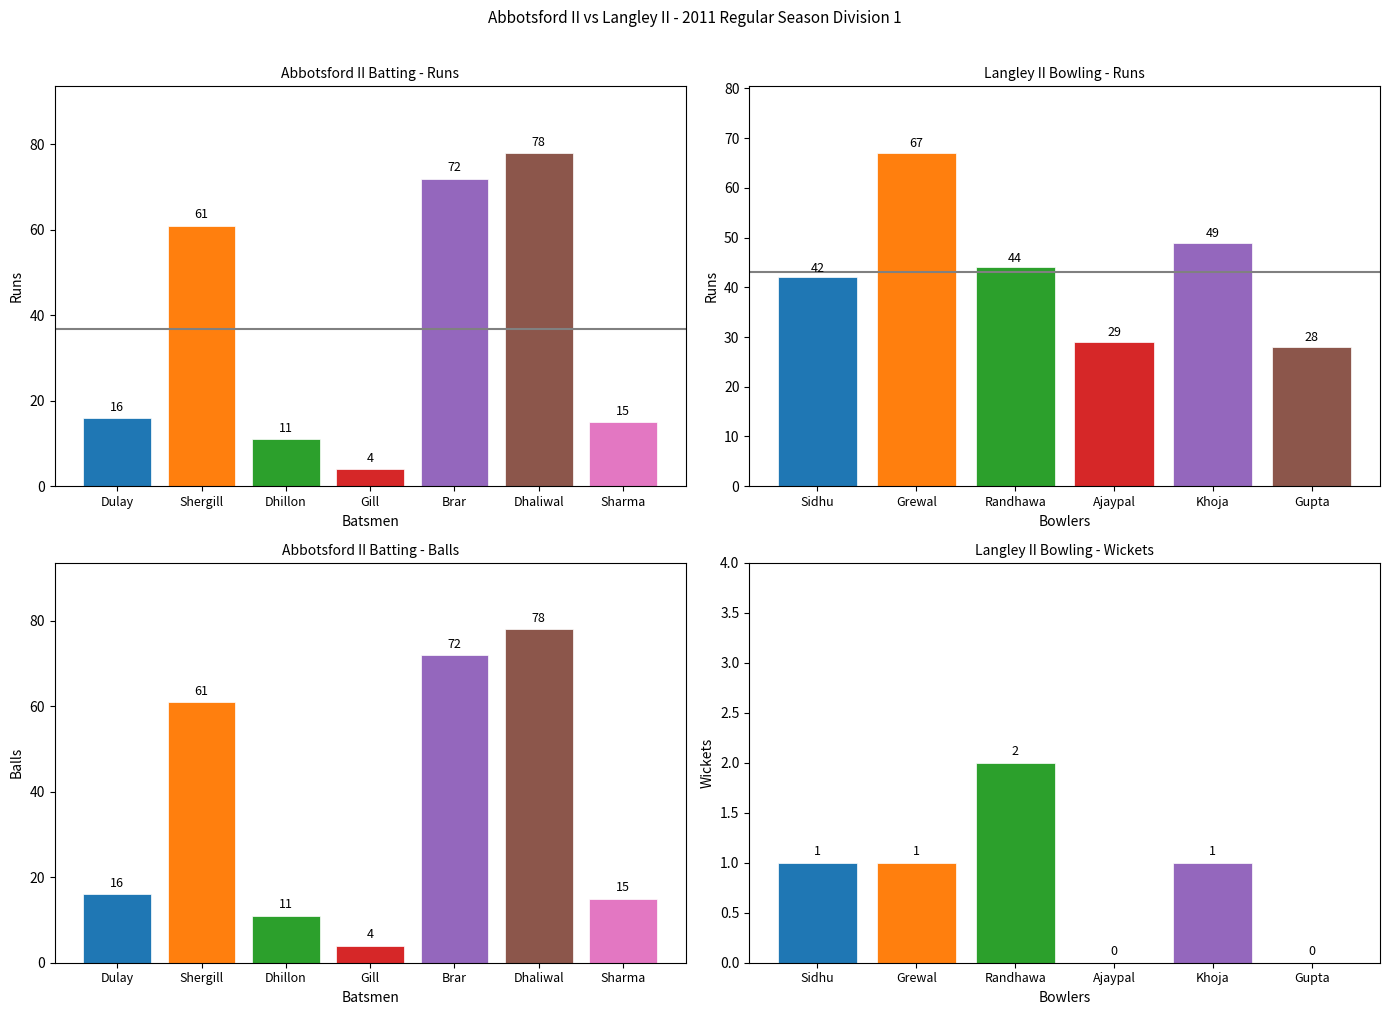

How many values in Balls are above zero?

7